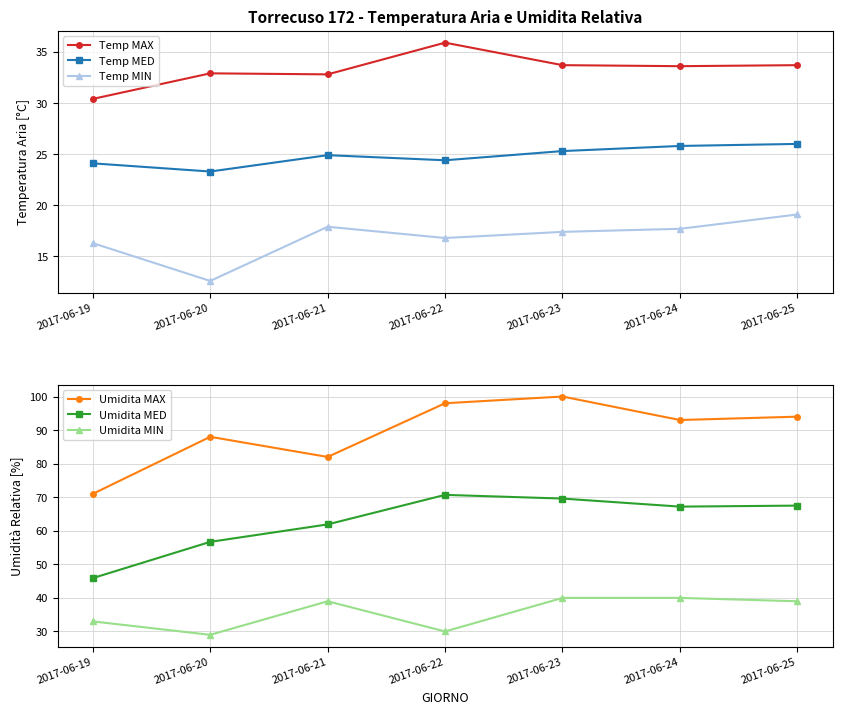

The Umidita MAX series shows 82.0 at 2017-06-21. True or false?

True